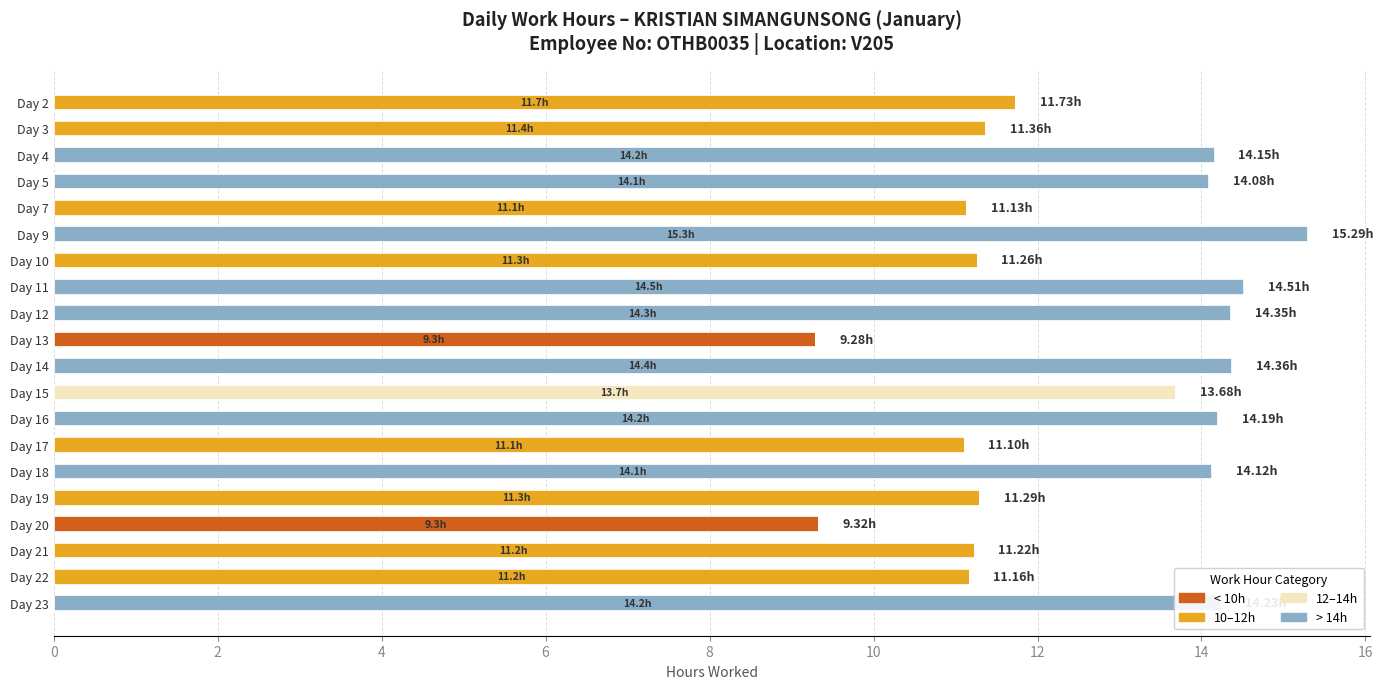

What is the sum of all < 10h values?

18.6